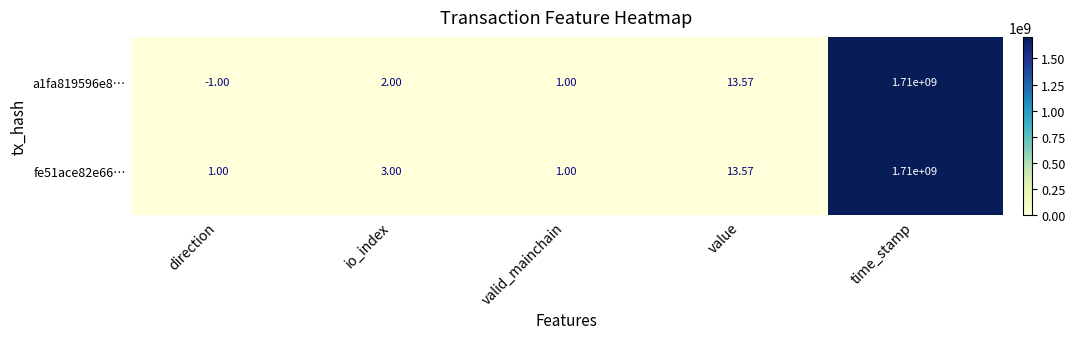

Which label corresponds to the largest value in the chart?

time_stamp